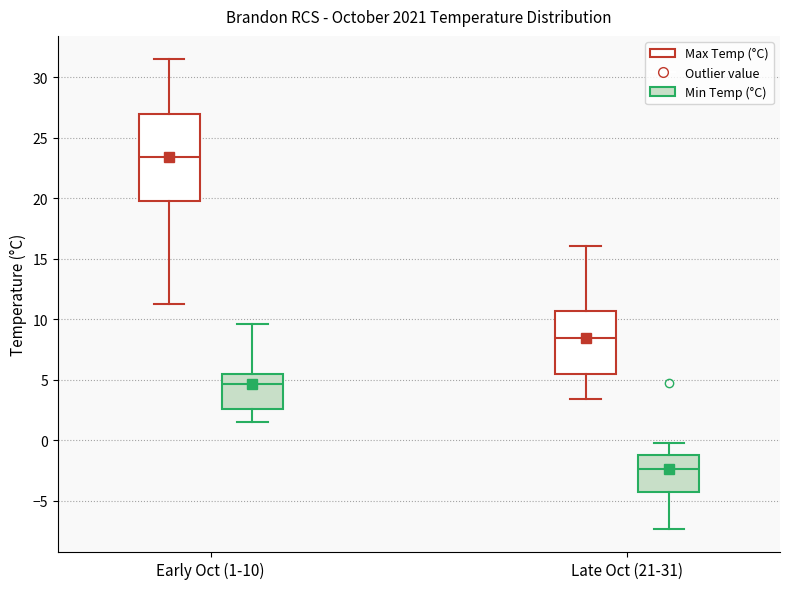

Where does the median line of the box for Late Oct (21-31) (Max Temp (°C)) sit on the y-axis? The values are not printed on the chart, so give them approximately, as read against the axis.

8.5